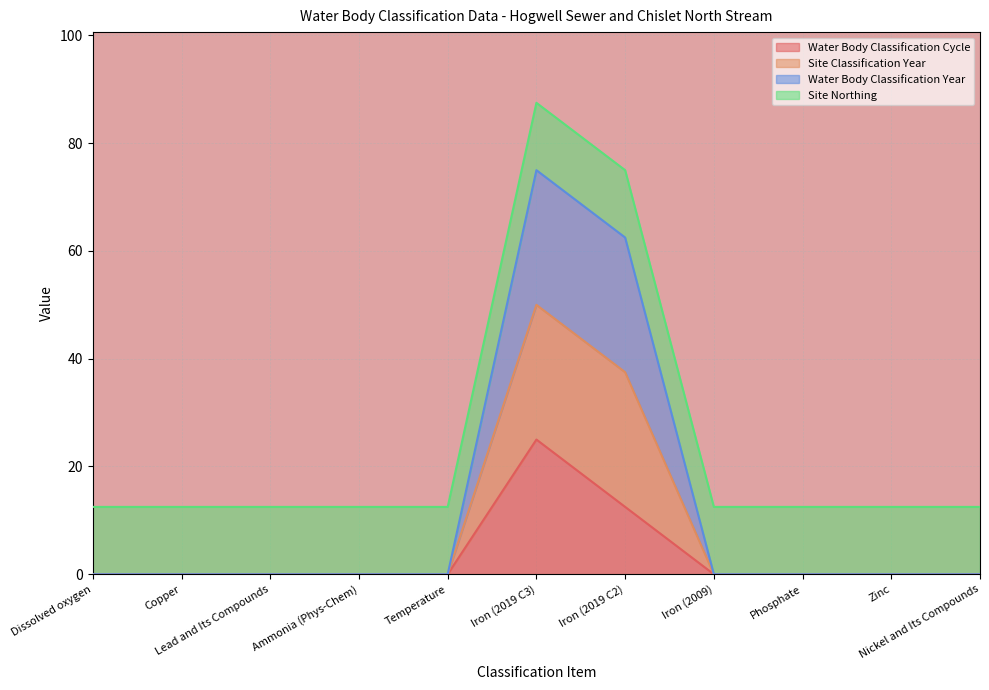

True or false: Water Body Classification Cycle and Site Classification Year intersect in this chart.

False